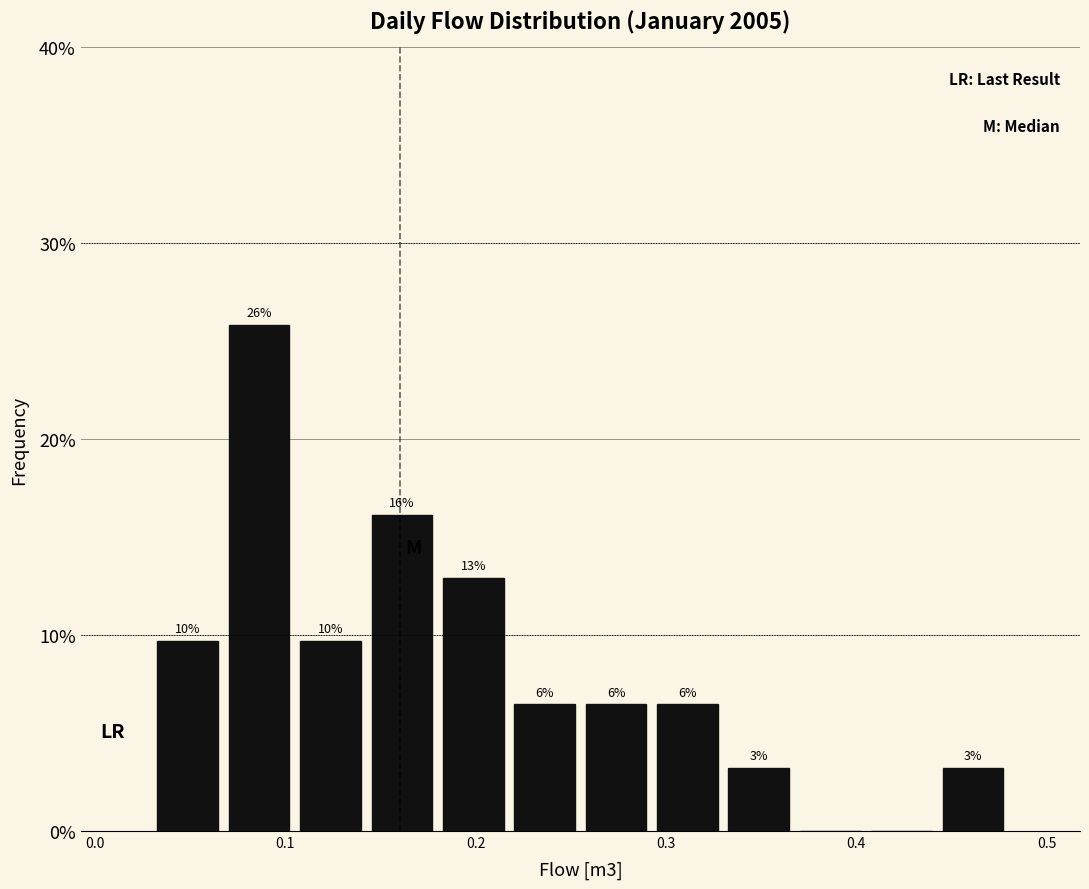

Read against the x-axis, roughly where is the centre of the tallest bar?

0.09